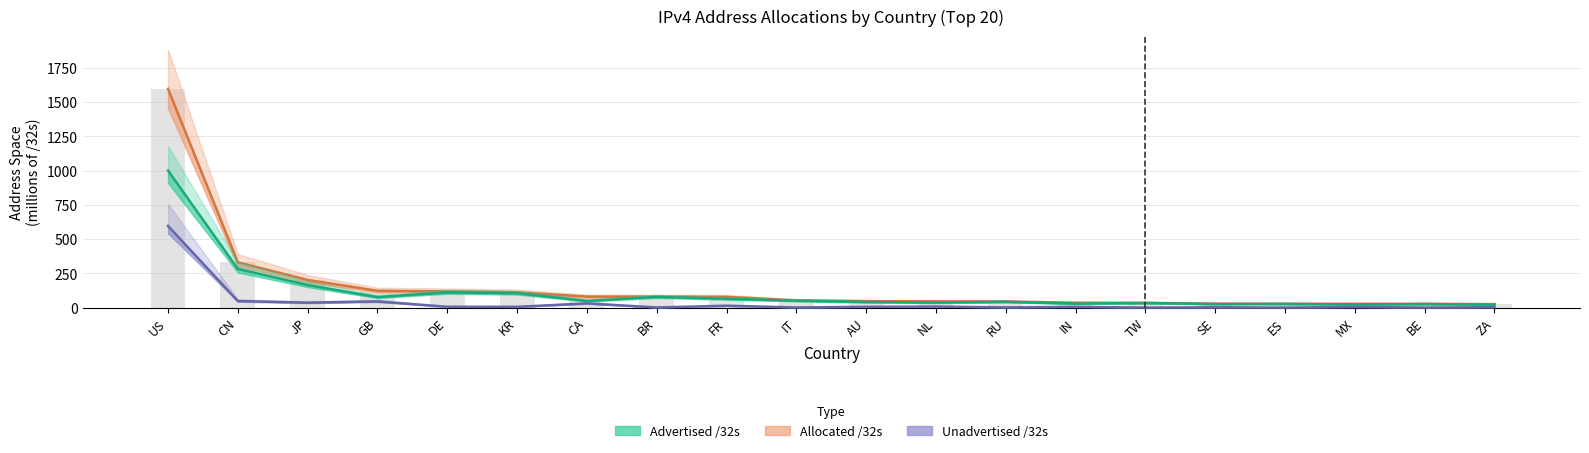

What is the label of the 5th bar from the right?

SE